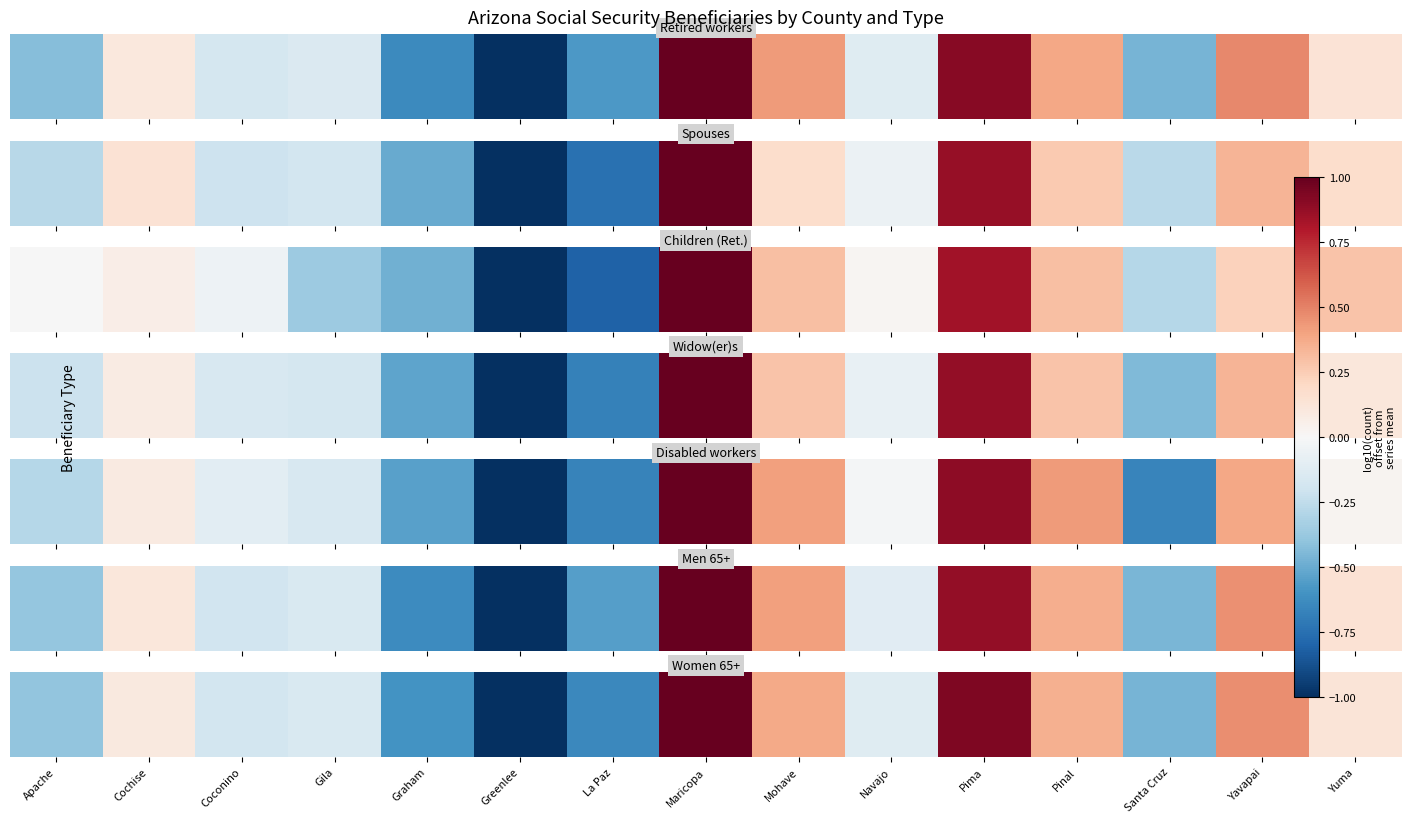

What is the sum of the values at Coconino and Pinal?

0.2